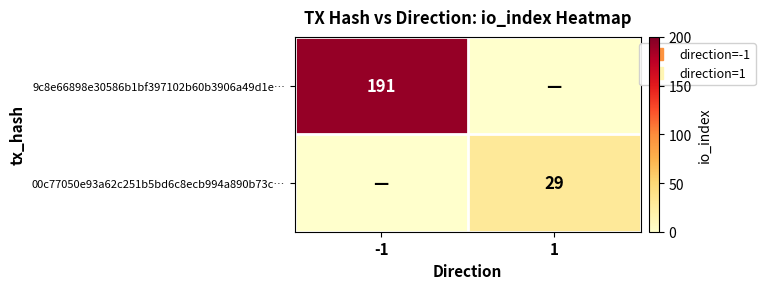

The 00c77050e93a62c251b5bd6c8ecb994a890b73c… series shows 15 at -1. True or false?

False